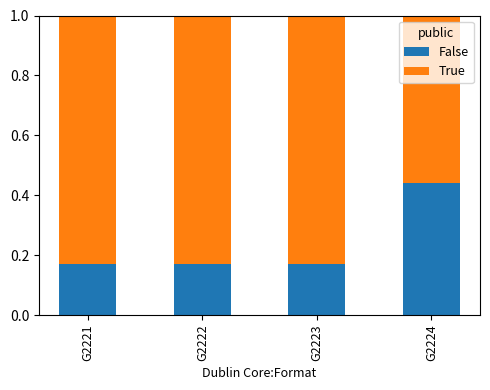

Which category has the highest value in the False series?

G2224